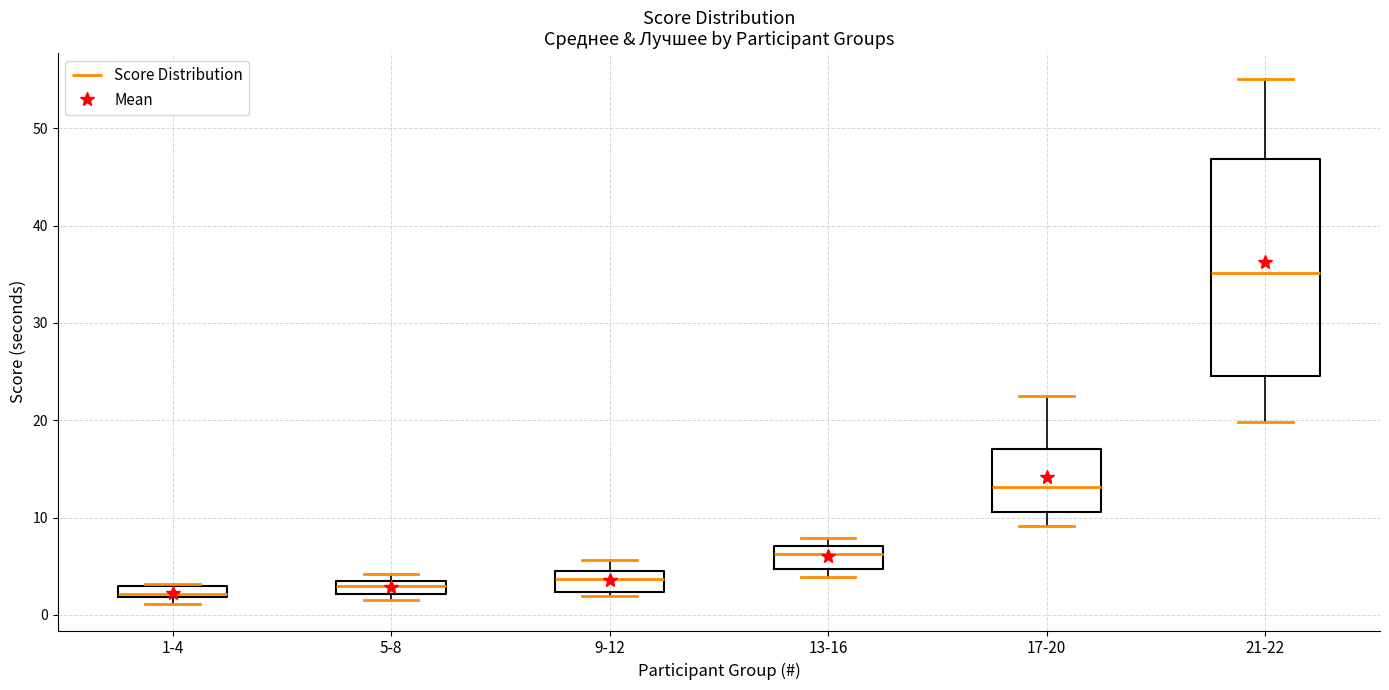

Where is the lower edge of the box for 1-4 on the y-axis? The values are not printed on the chart, so give them approximately, as read against the axis.

2